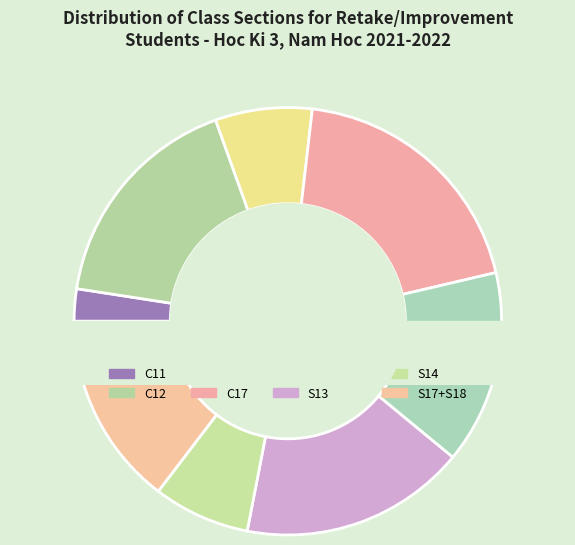

Does S14 account for over 50% of the chart?

No